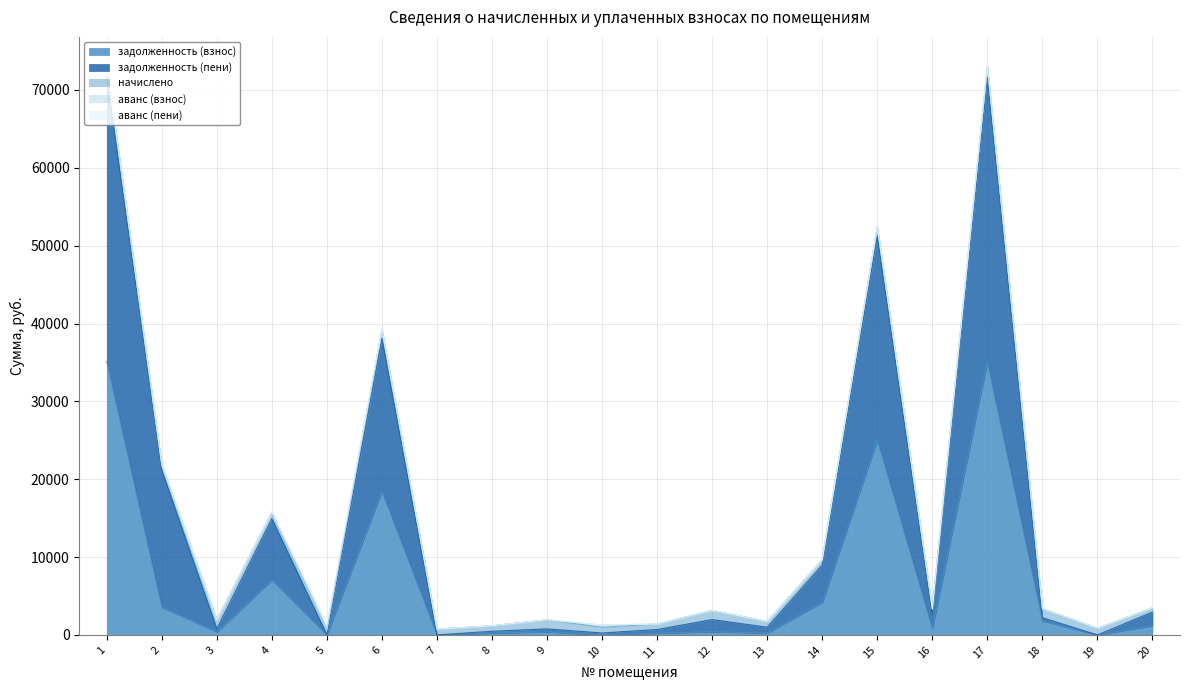

At which category does the chart reach its peak across all series?

1